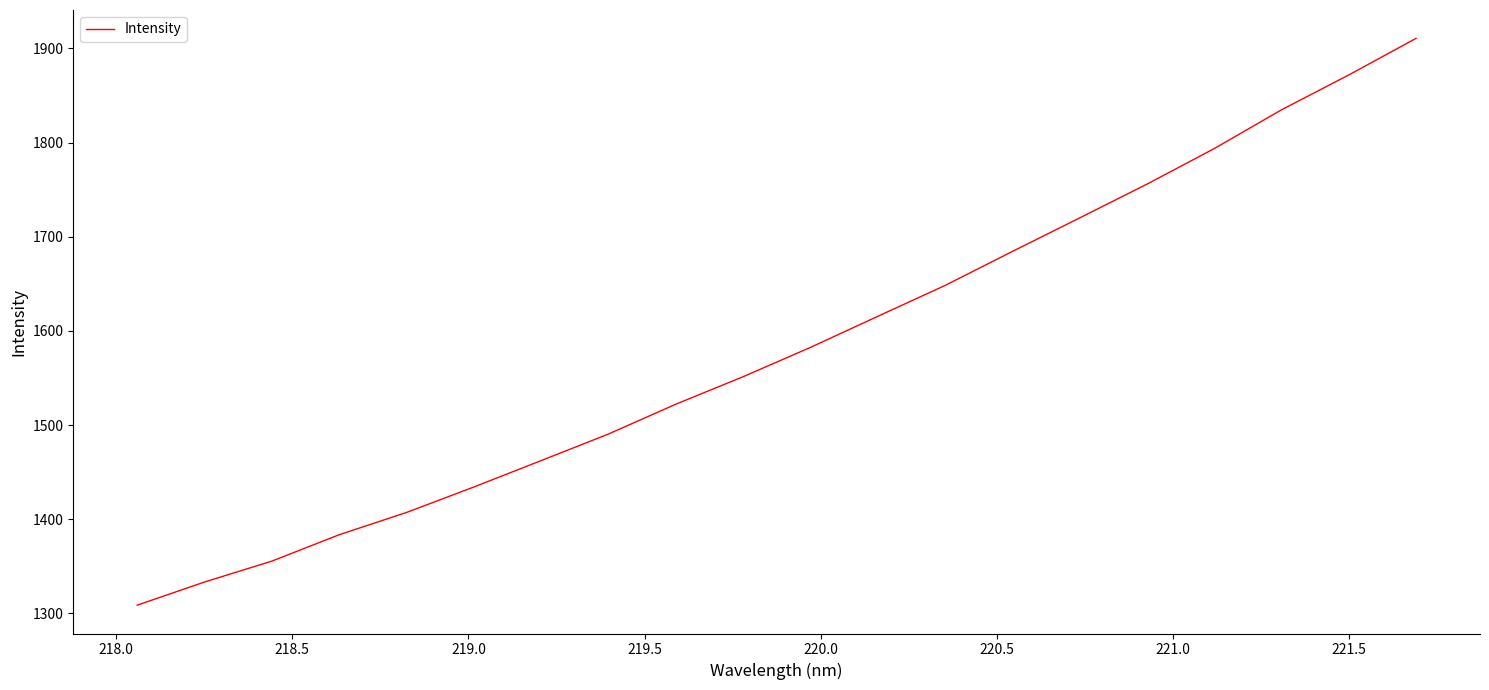

How many lines are shown in the chart?

1